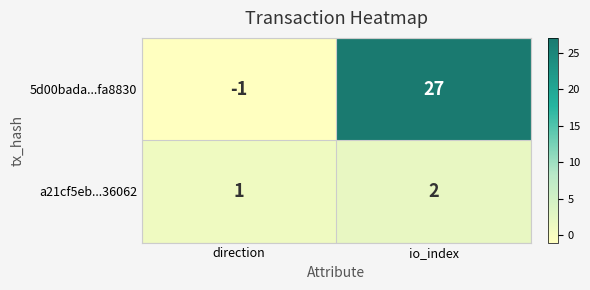

Which series changed the most between direction and io_index?

5d00bada...fa8830